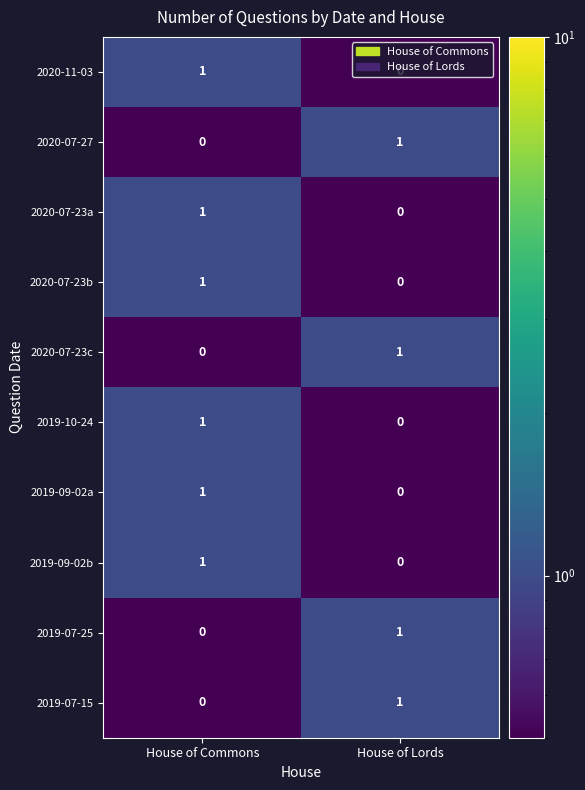

Rank the categories by 2020-07-23a value from highest to lowest.

House of Commons, House of Lords